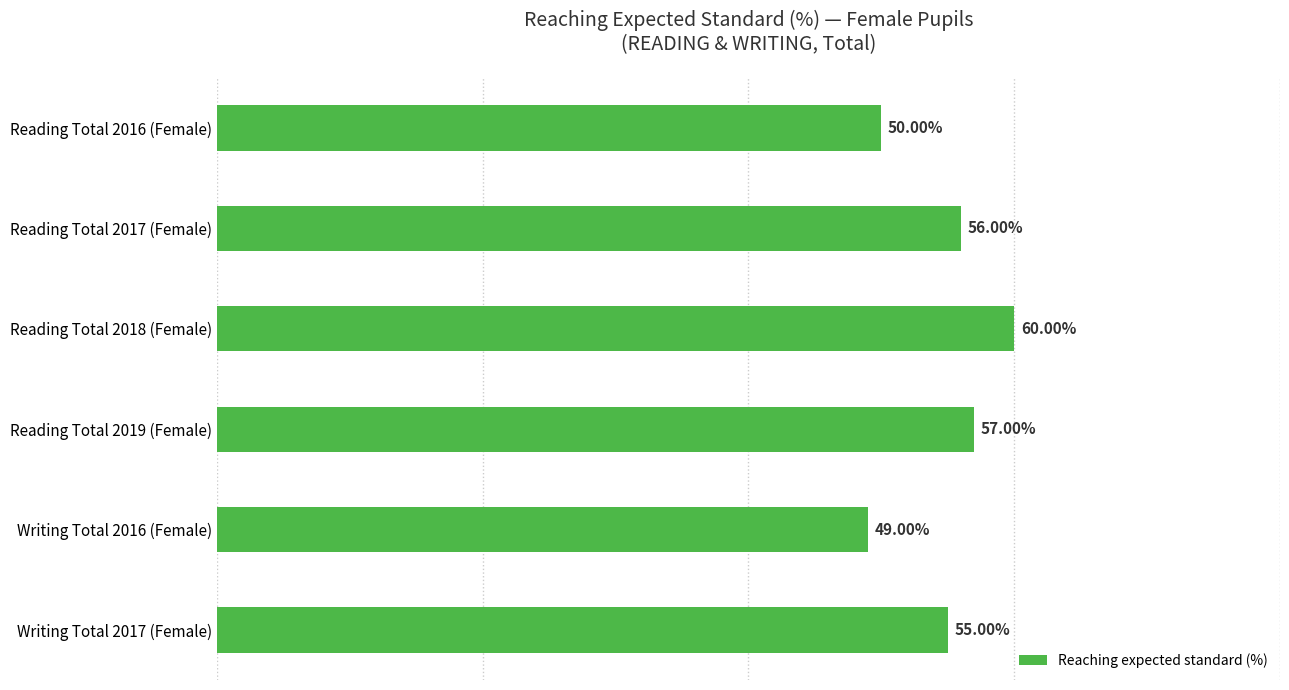

Between Writing Total 2017 (Female) and Reading Total 2016 (Female), which is larger?

Writing Total 2017 (Female)